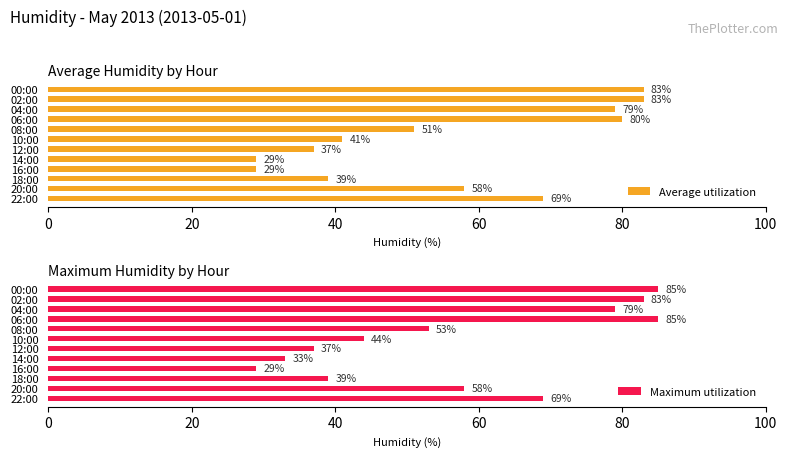

What is the sum of the Average utilization values at 04:00 and 20:00?

137